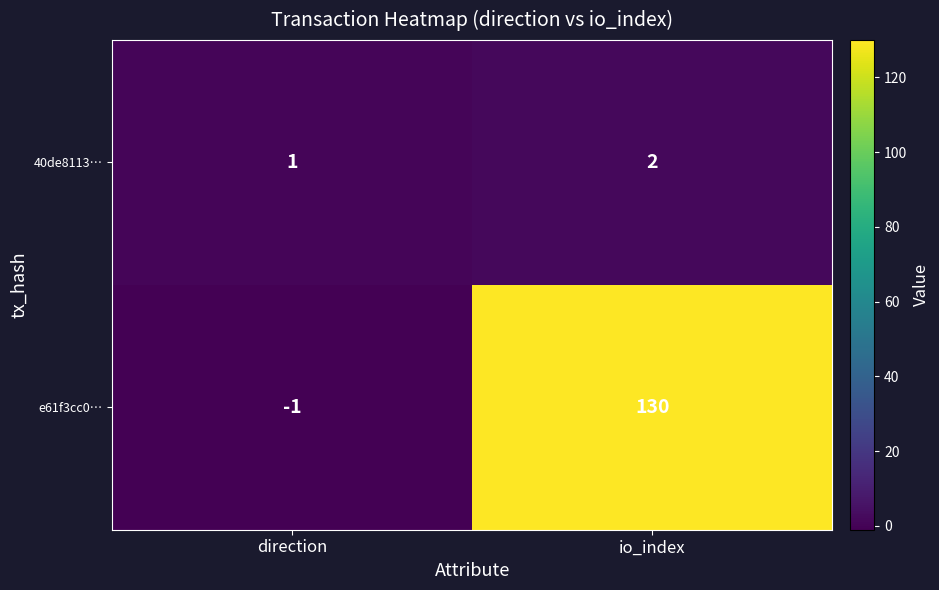

What is the difference between the maximum and minimum values in the e61f3cc0… series?

131